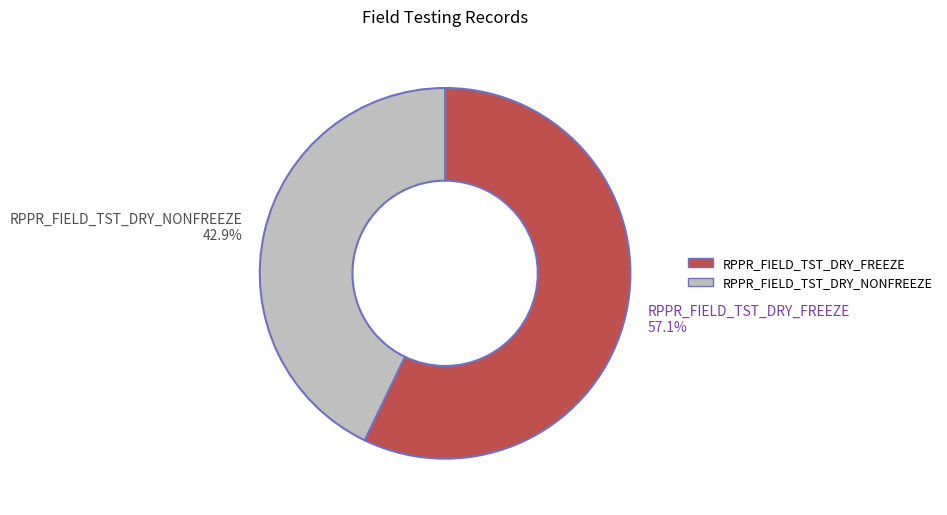

To the nearest percent, what is the average slice percentage?

50%